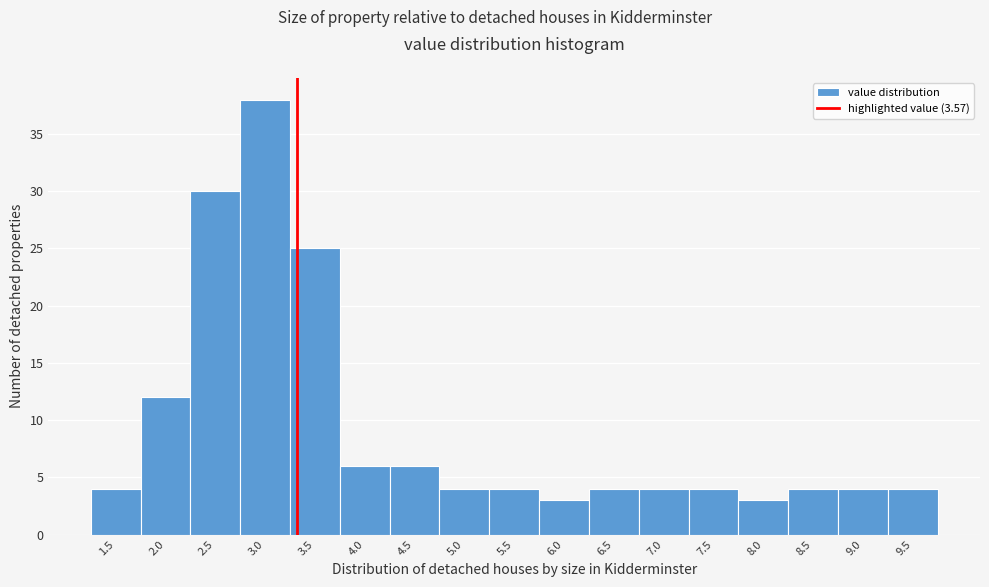

Reading right to left, list all the values displayed in this chart.

9.5=4	9.0=4	8.5=4	8.0=3	7.5=4	7.0=4	6.5=4	6.0=3	5.5=4	5.0=4	4.5=6	4.0=6	3.5=25	3.0=38	2.5=30	2.0=12	1.5=4